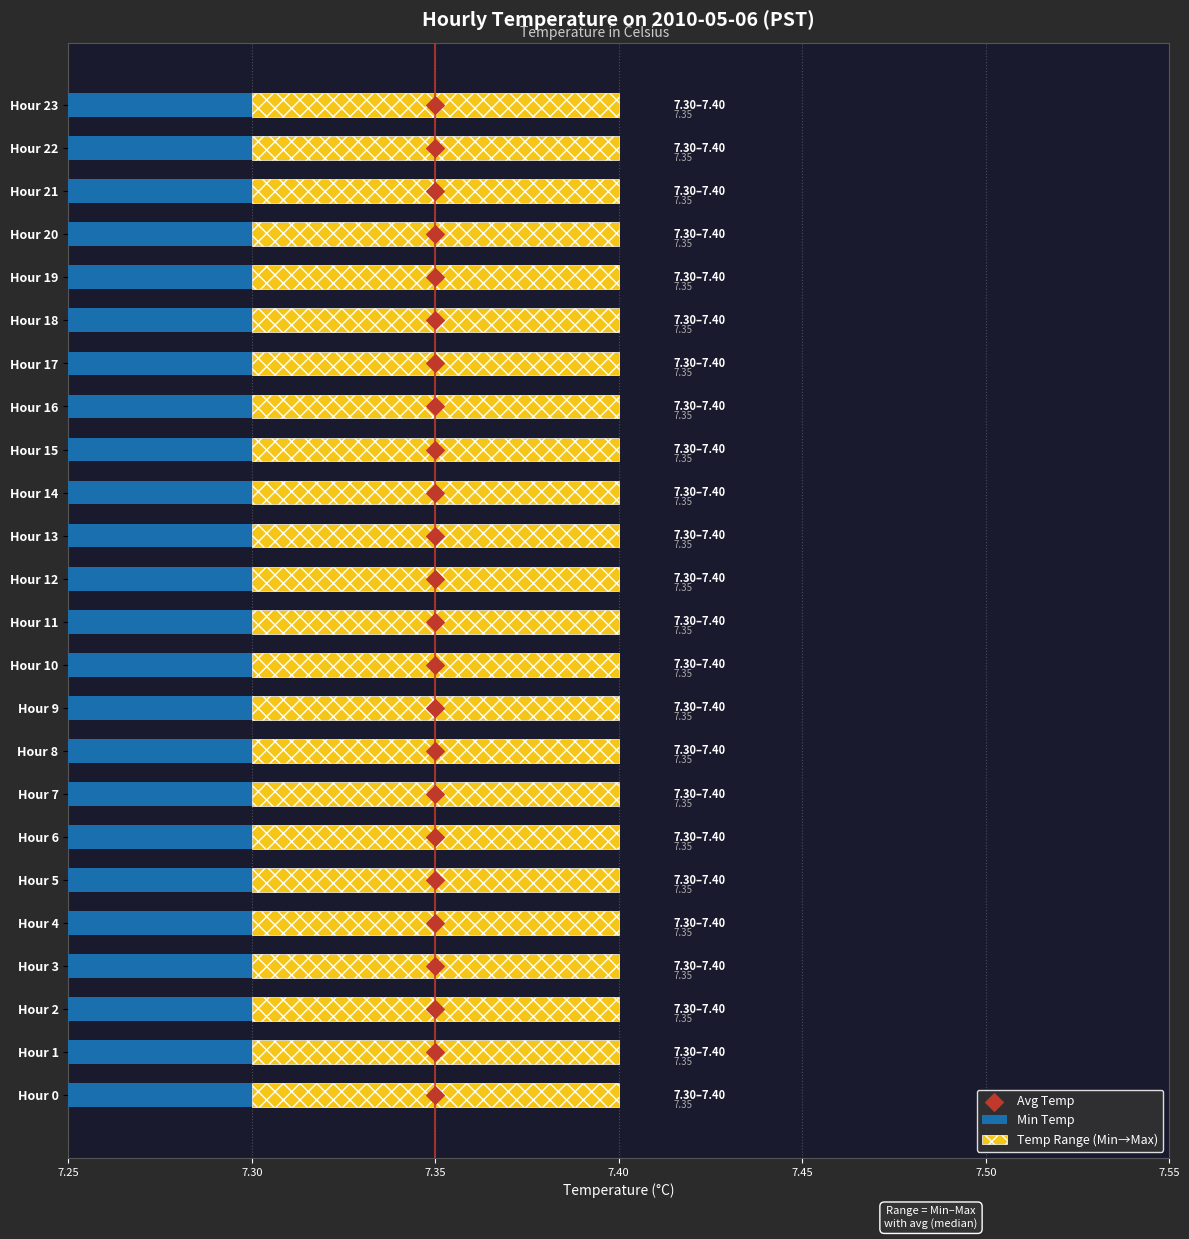

What are all the series names shown in the legend?

Min Temp, Temp Range (Min→Max), Avg Temp